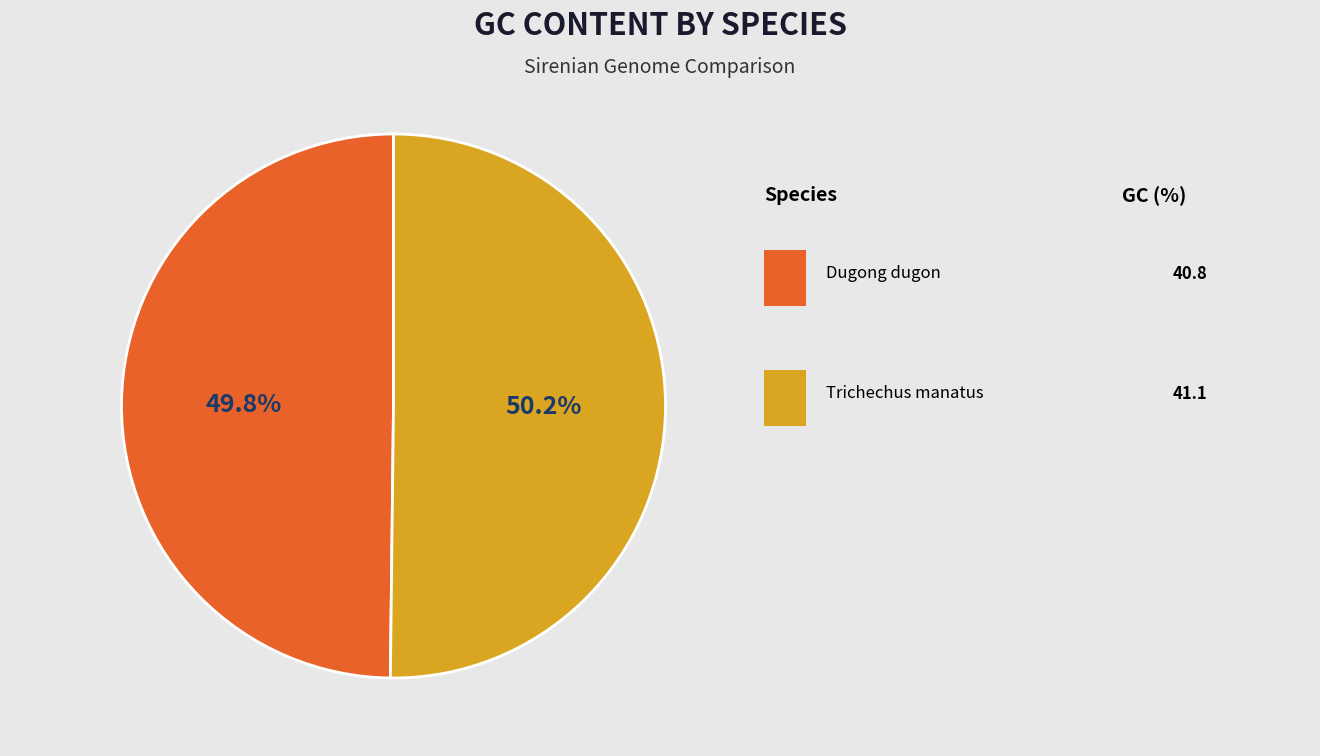

Is there any slice that represents more than half of the pie?

Yes